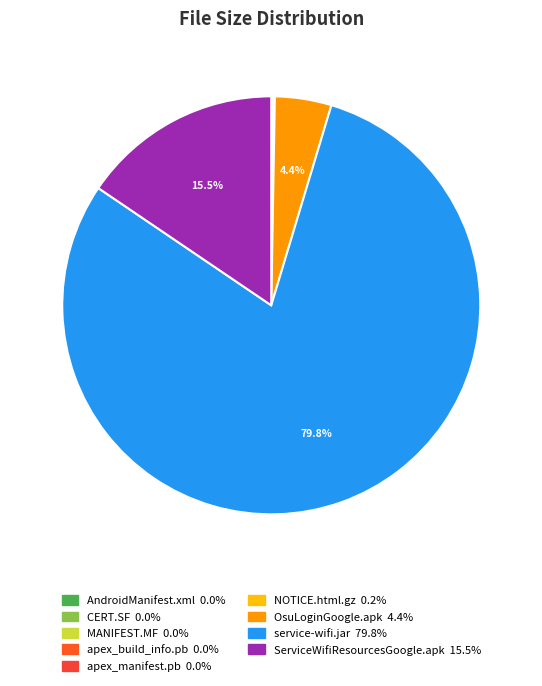

What percentage is the OsuLoginGoogle.apk slice, to the nearest percent?

4%